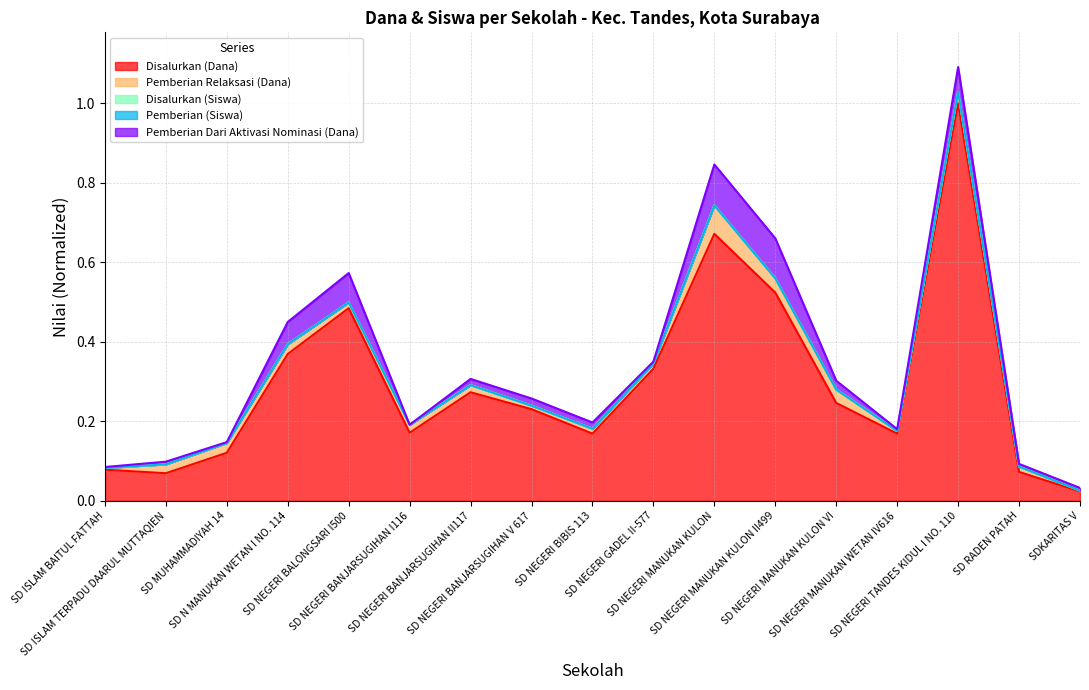

At how many categories does at least one series exceed 0?

17